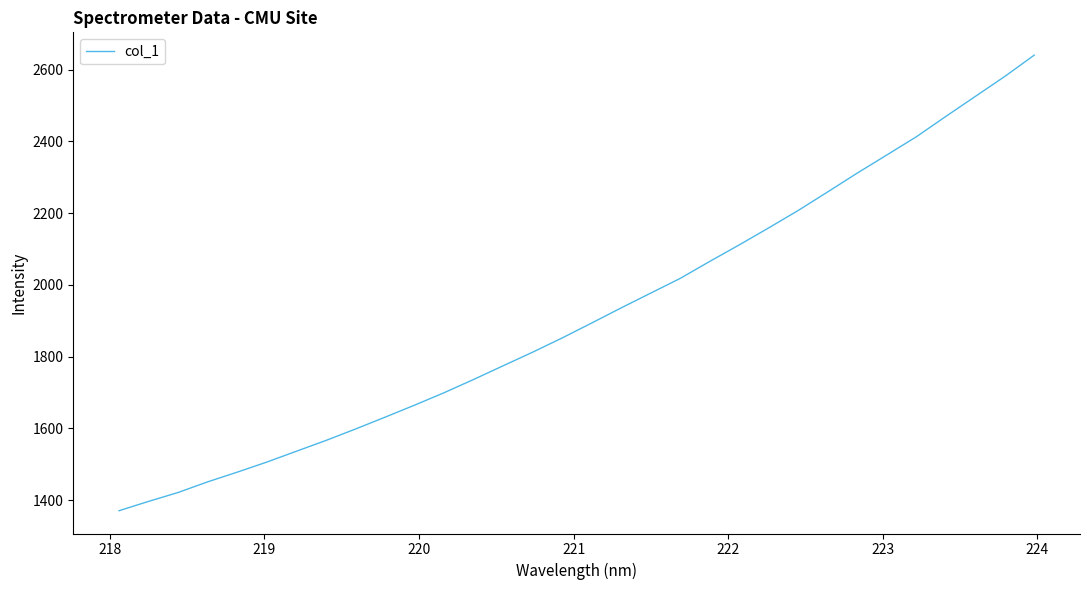

What is the greatest value displayed?

2640.7